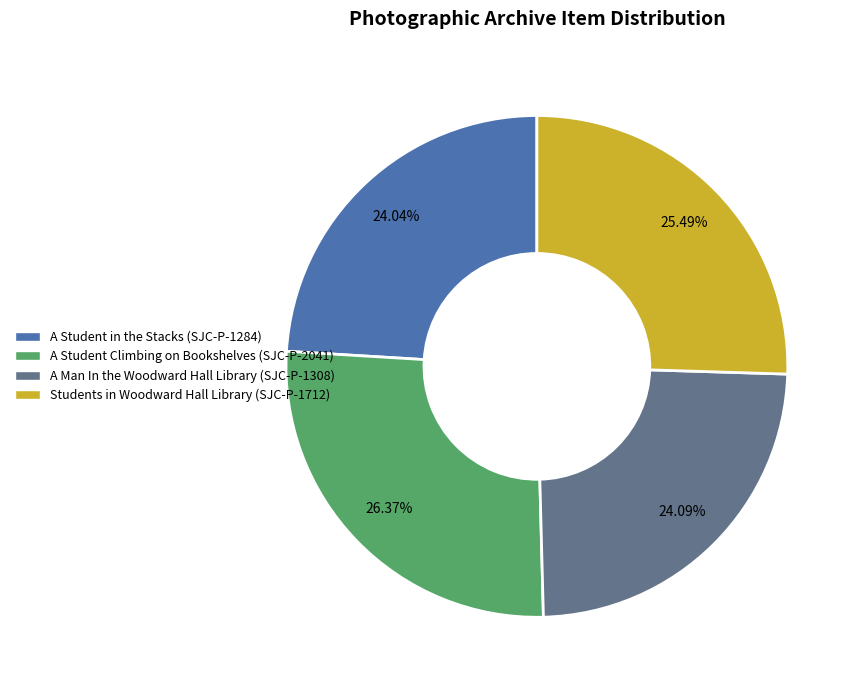

Is there any slice that represents more than half of the pie?

No